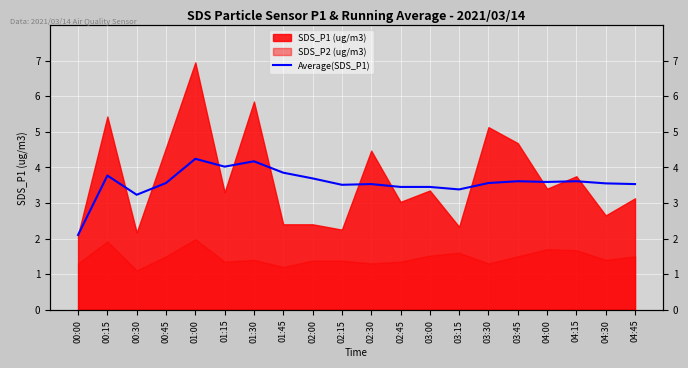

Reading left to right, what are all the values shown in this chart?

2.1	3.8	3.2	3.6	4.2	4.0	4.2	3.9	3.7	3.5	3.5	3.5	3.5	3.4	3.6	3.6	3.6	3.6	3.5	3.5